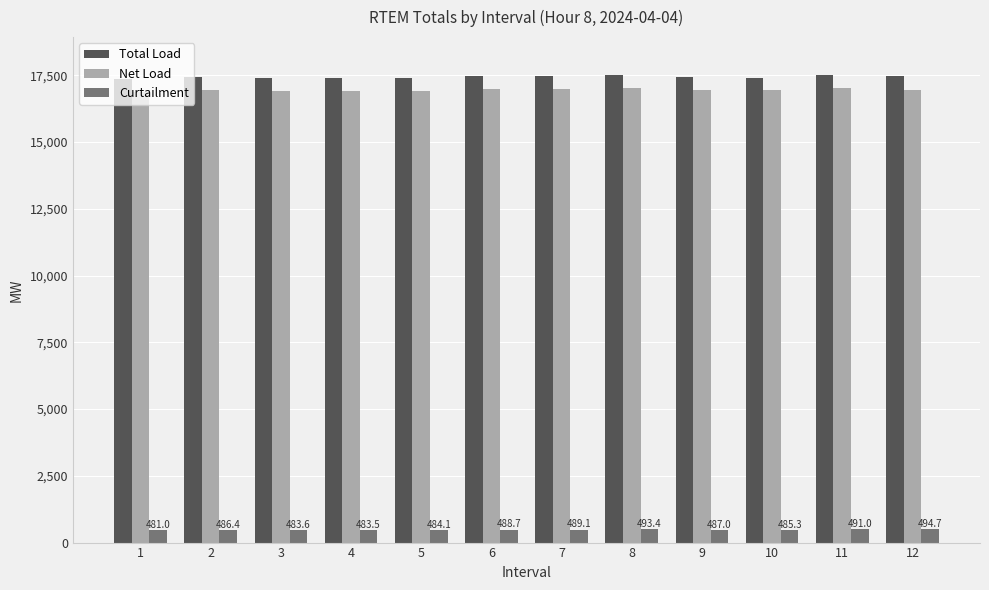

What is the minimum value for Net Load?

16878.2